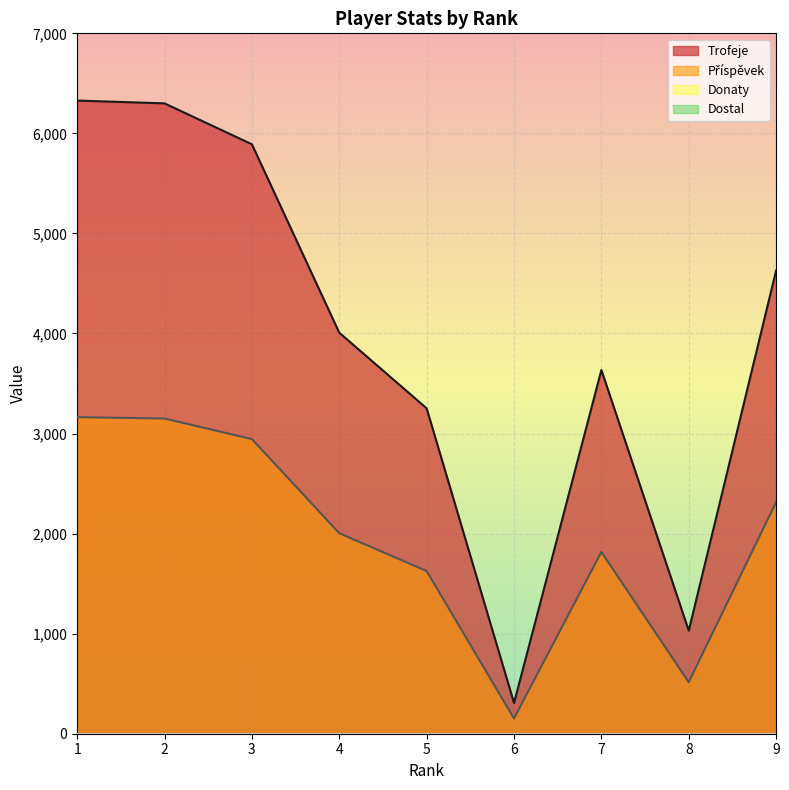

Between 8 and 6, which is larger?

8